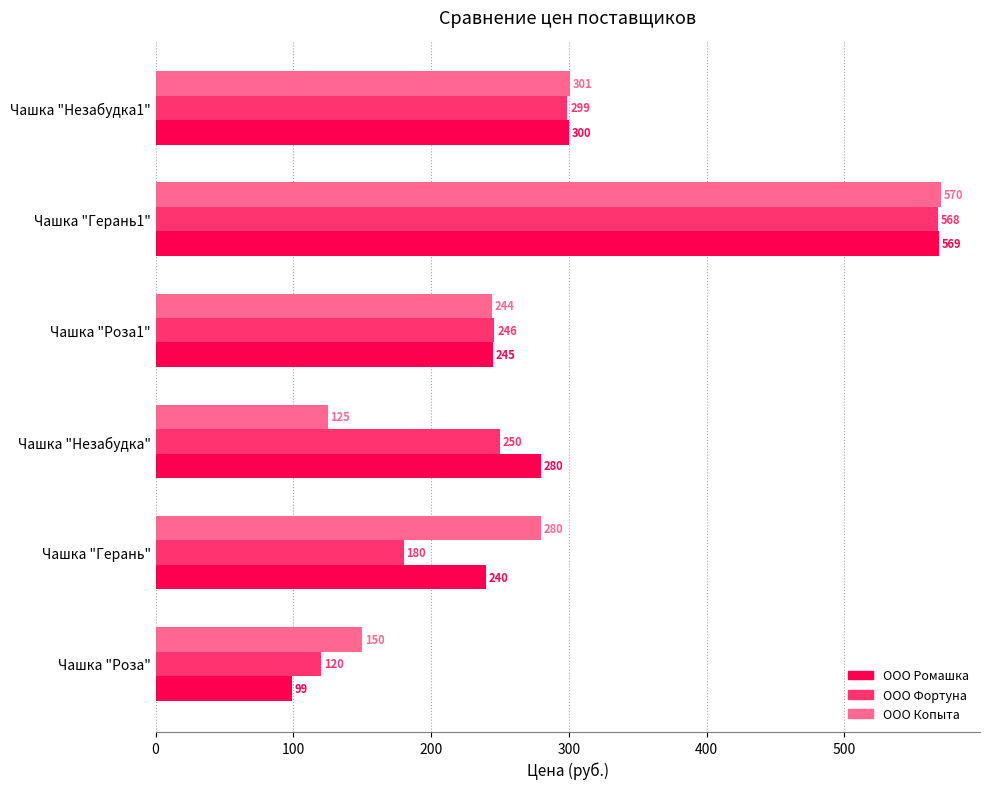

Between Чашка "Герань" and Чашка "Незабудка1", which series saw the biggest shift?

ООО Фортуна